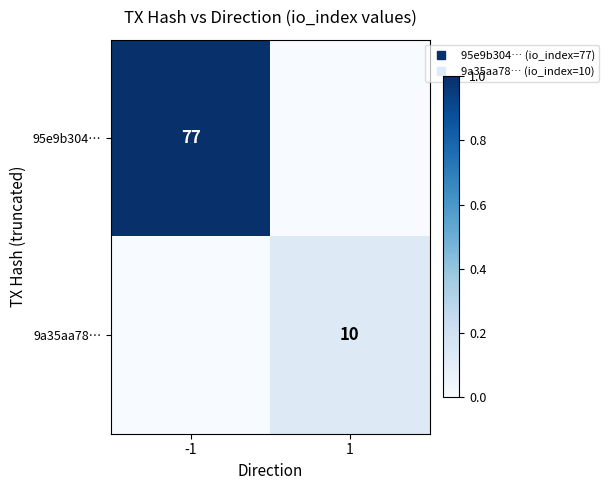

Rank the categories by 9a35aa78… value from highest to lowest.

1, -1